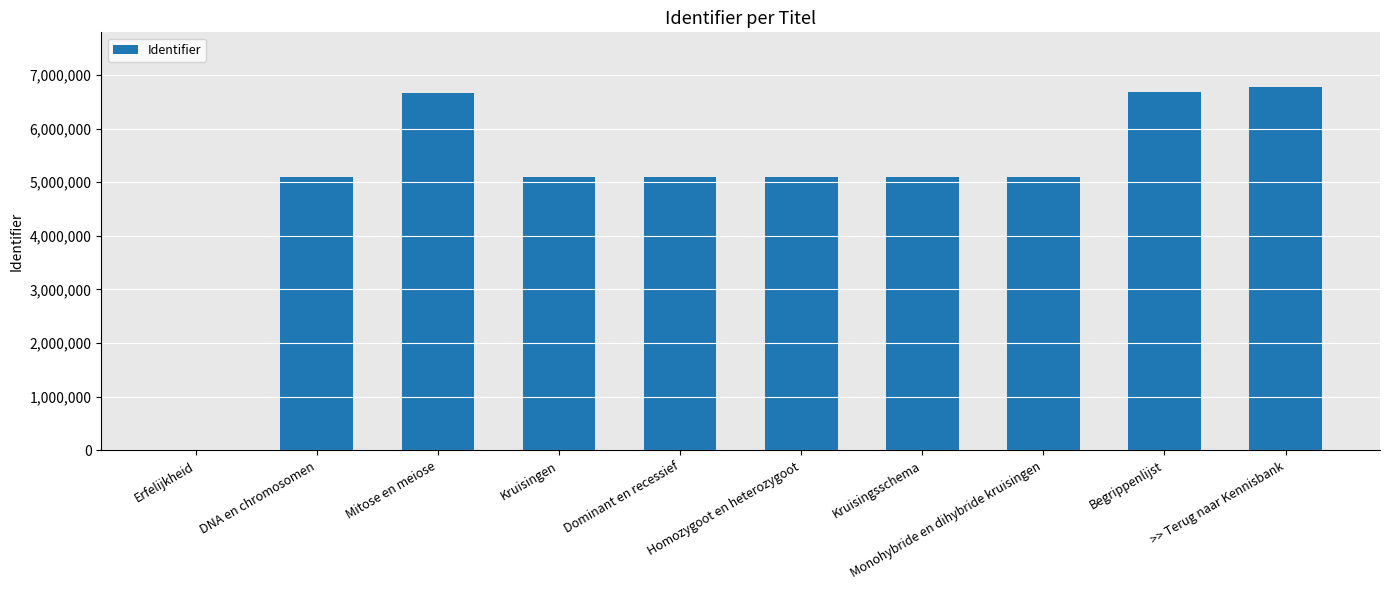

What is the change in value from Erfelijkheid to Monohybride en dihybride kruisingen?

+5104900